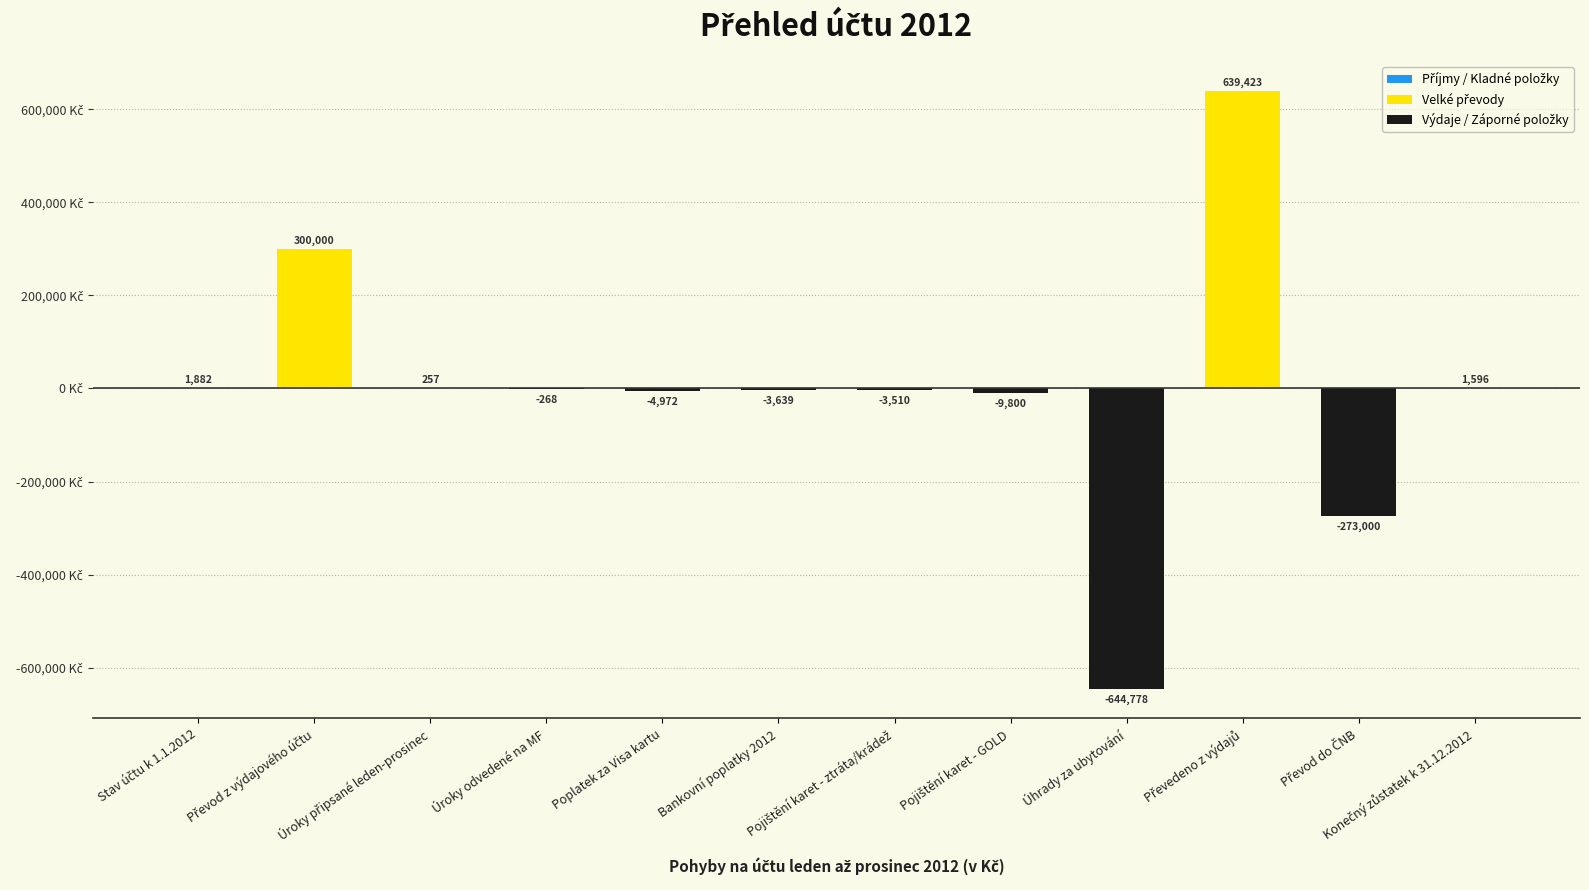

What is the maximum value shown in the chart?

639423.0